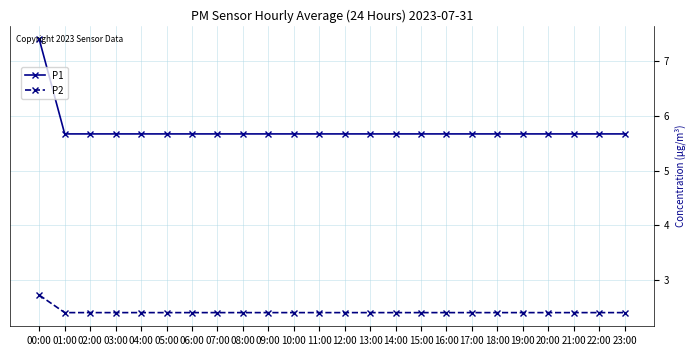

What is the maximum value for P2?

2.7